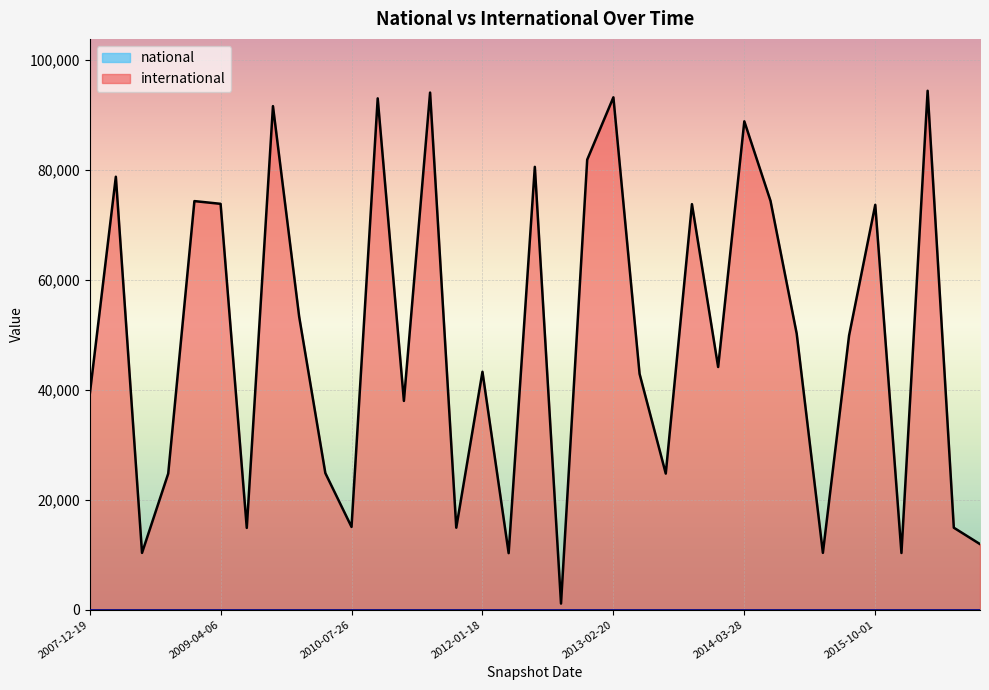

Rank the categories by value from highest to lowest.

2016-04-05, 2011-06-10, 2013-02-20, 2010-11-17, 2009-09-25, 2014-03-28, 2012-12-11, 2012-07-13, 2008-04-01, 2014-09-08, 2008-12-17, 2009-04-06, 2013-09-10, 2015-10-01, 2009-12-16, 2015-01-19, 2015-07-03, 2013-12-20, 2012-01-18, 2013-05-21, 2007-12-19, 2011-02-21, 2010-04-01, 2013-07-09, 2008-10-10, 2010-07-26, 2011-09-05, 2016-07-04, 2009-06-17, 2016-10-07, 2015-04-09, 2008-06-27, 2016-01-04, 2012-03-26, 2012-10-31